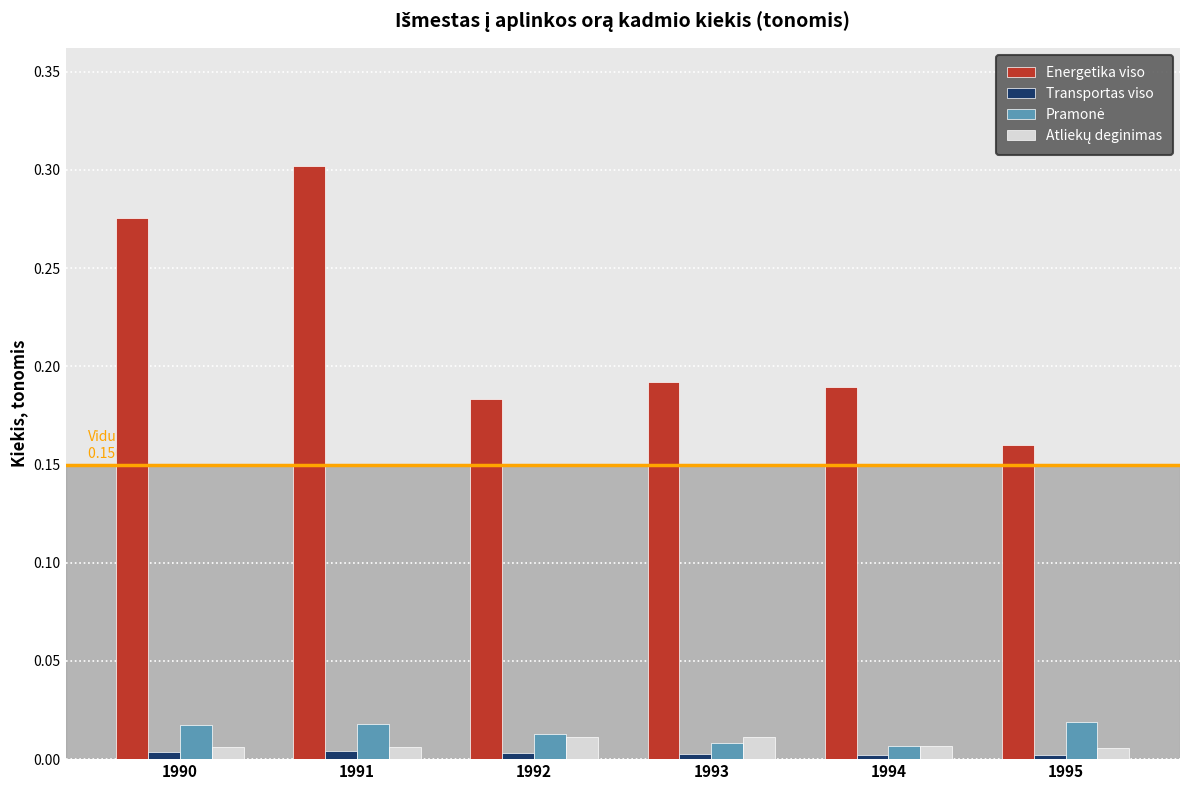

How many bars are there in total?

24